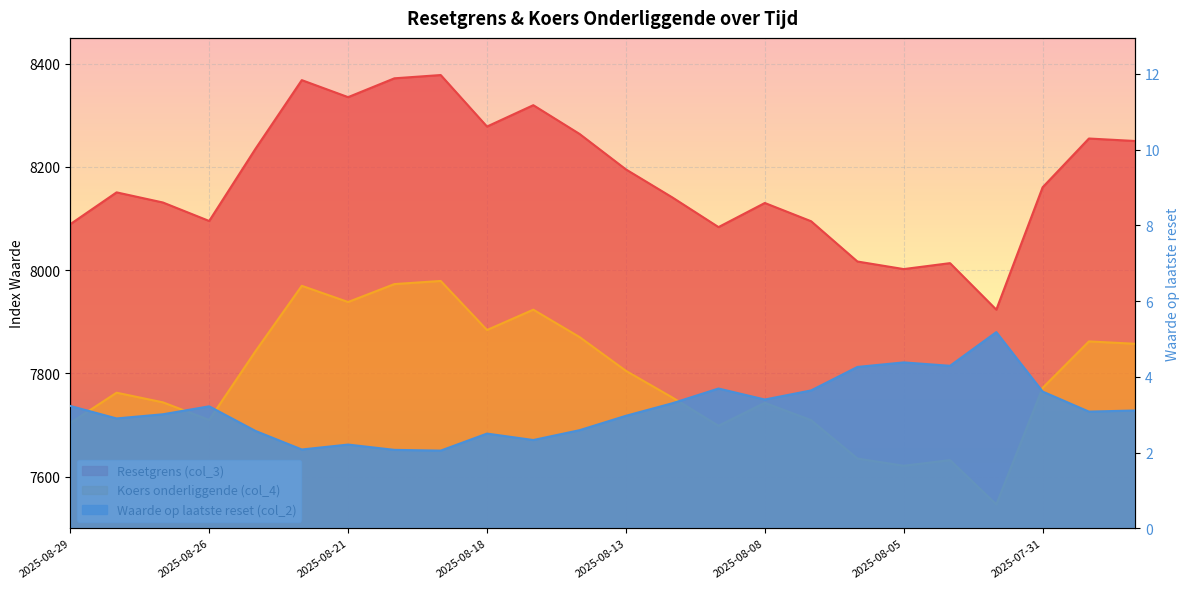

What is the minimum value for Resetgrens (col_3)?

7923.5